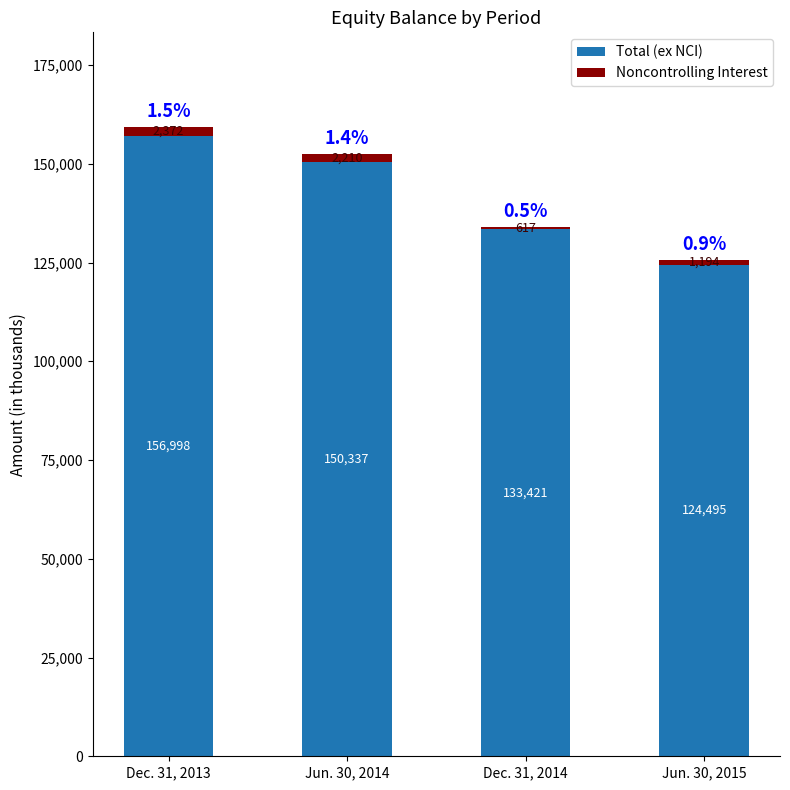

What is the maximum value for Total (ex NCI)?

156998